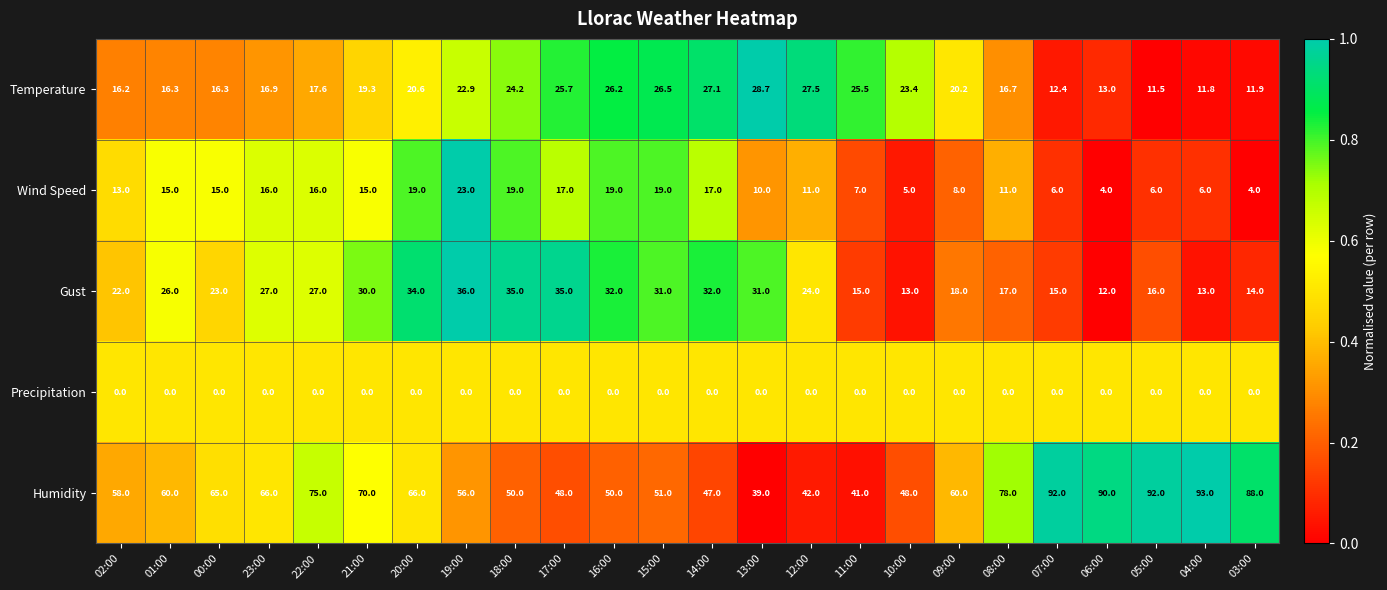

What is the total value across all series at 06:00?

119.0